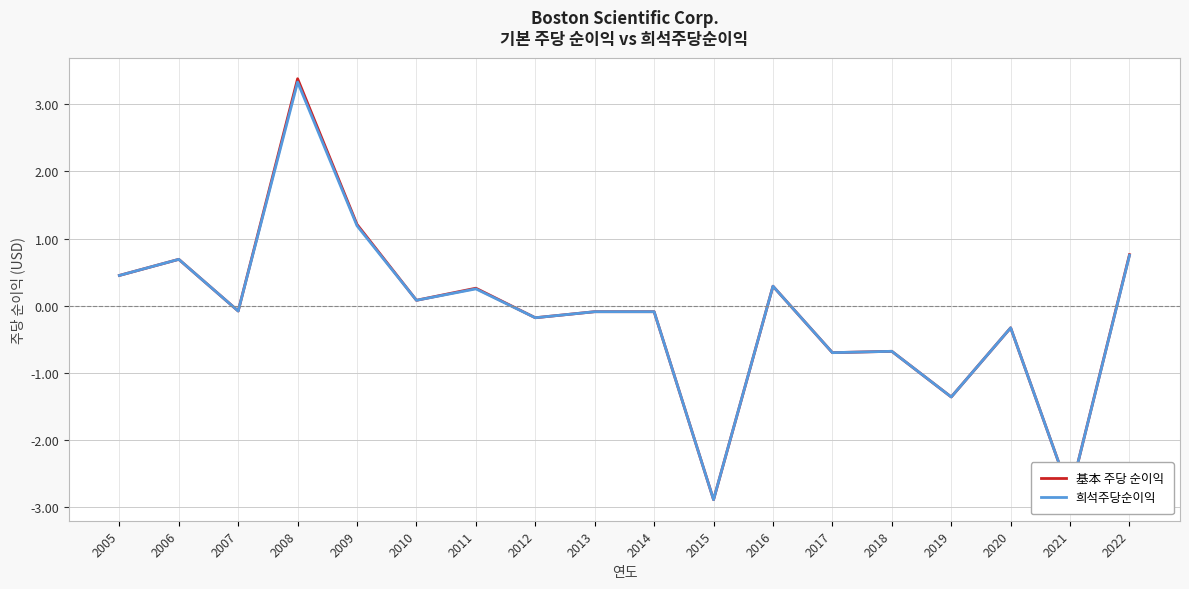

What is the difference between the maximum and minimum values in the 基本 주당 순이익 series?

6.3